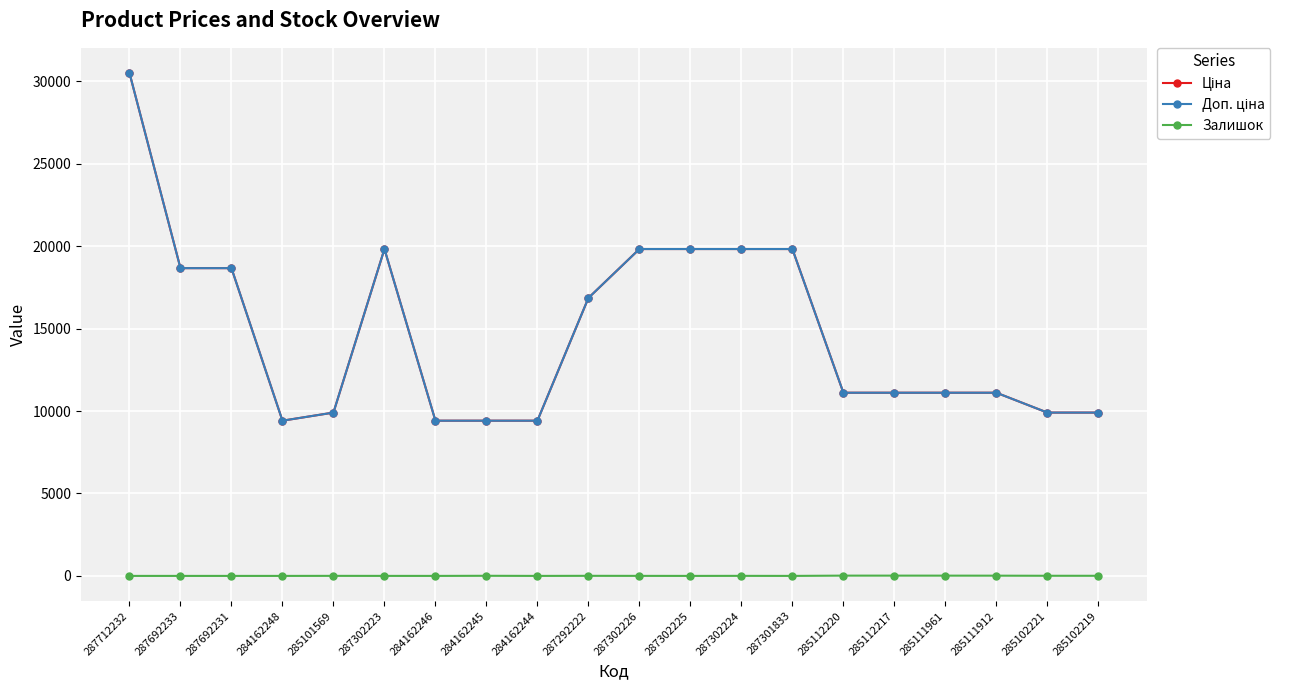

Rank the categories by Залишок value from lowest to highest.

287712232, 287692233, 287692231, 284162248, 284162246, 284162244, 287302225, 287301833, 287302223, 287302226, 285101569, 287302224, 287292222, 284162245, 285102219, 285102221, 285111912, 285111961, 285112220, 285112217